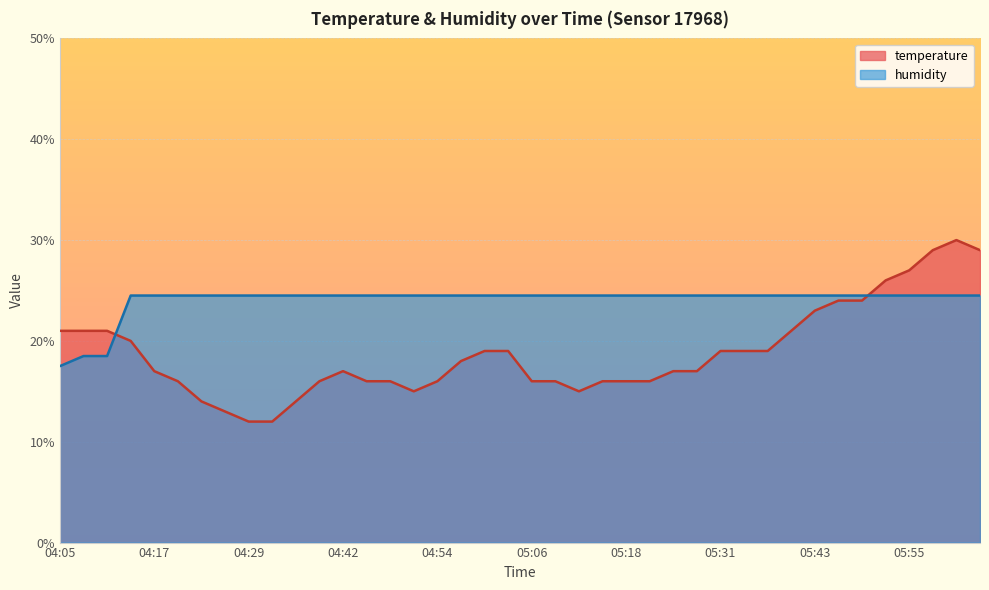

What is the difference between the temperature values at 05:28 and 04:39?

1.0